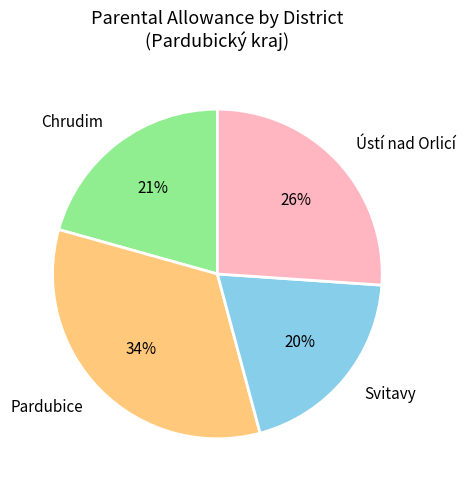

Is there any slice that represents more than half of the pie?

No